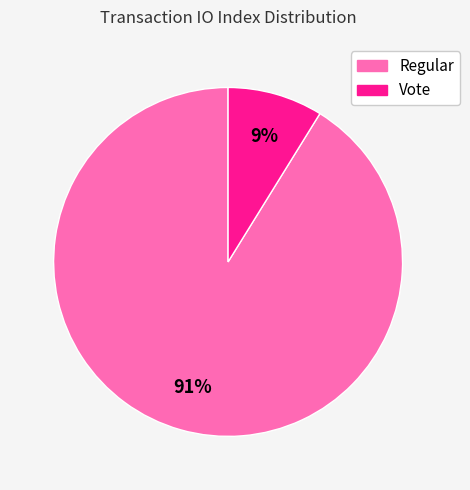

Is there any slice that represents more than half of the pie?

Yes